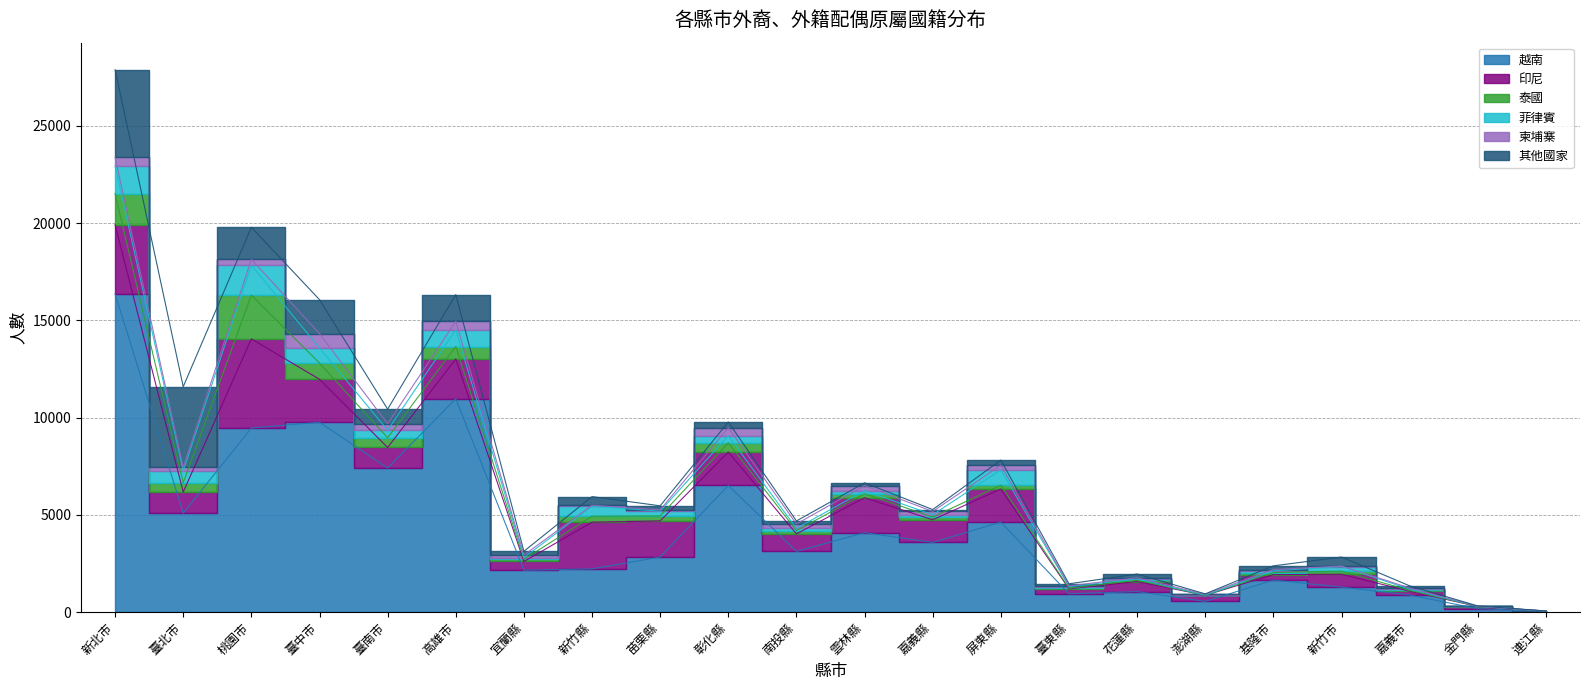

At which category does 柬埔寨 reach its first local peak?

臺中市